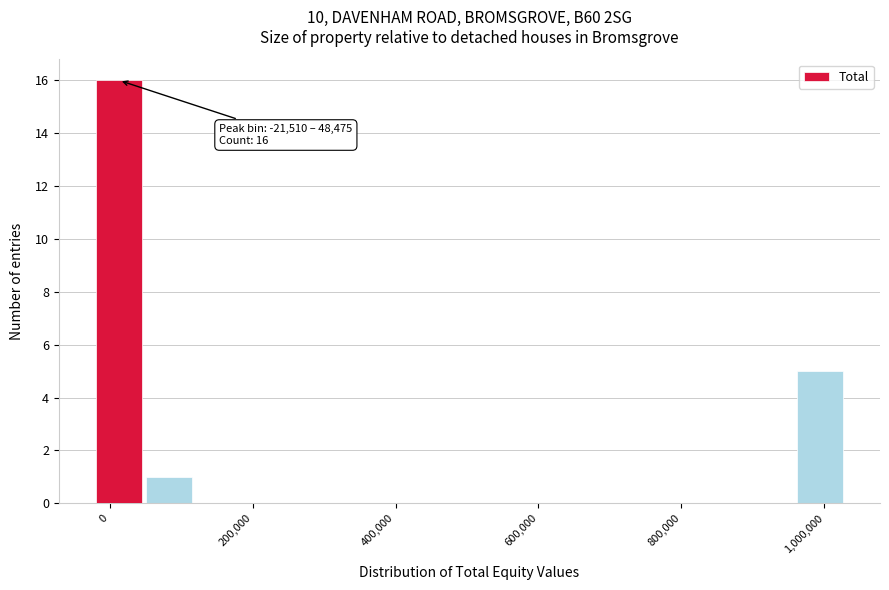

Read against the x-axis, roughly where is the centre of the tallest bar?

20000